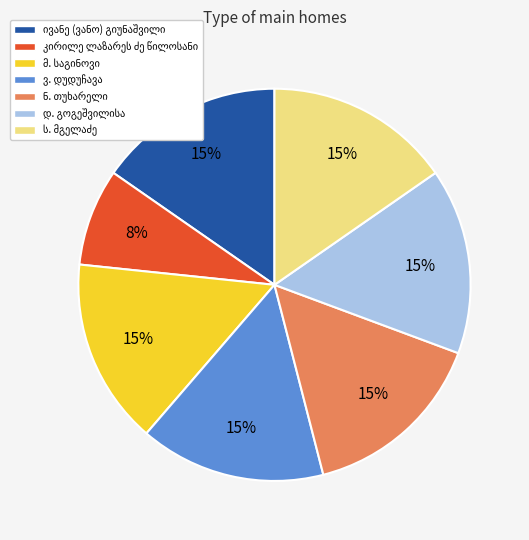

To the nearest percent, what is the difference between the largest and smallest slice percentages?

7%